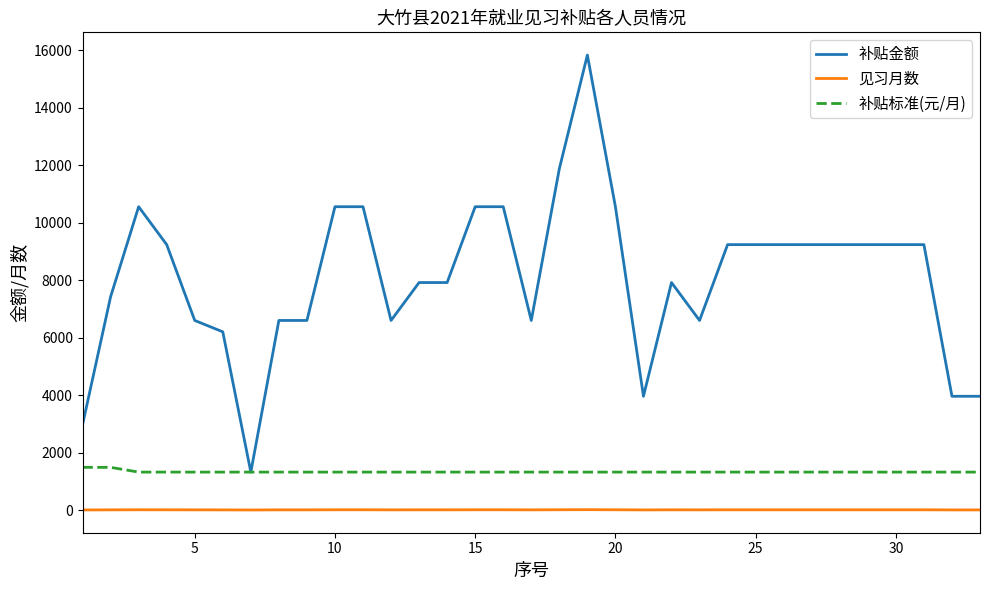

Which series has the widest spread of values?

补贴金额